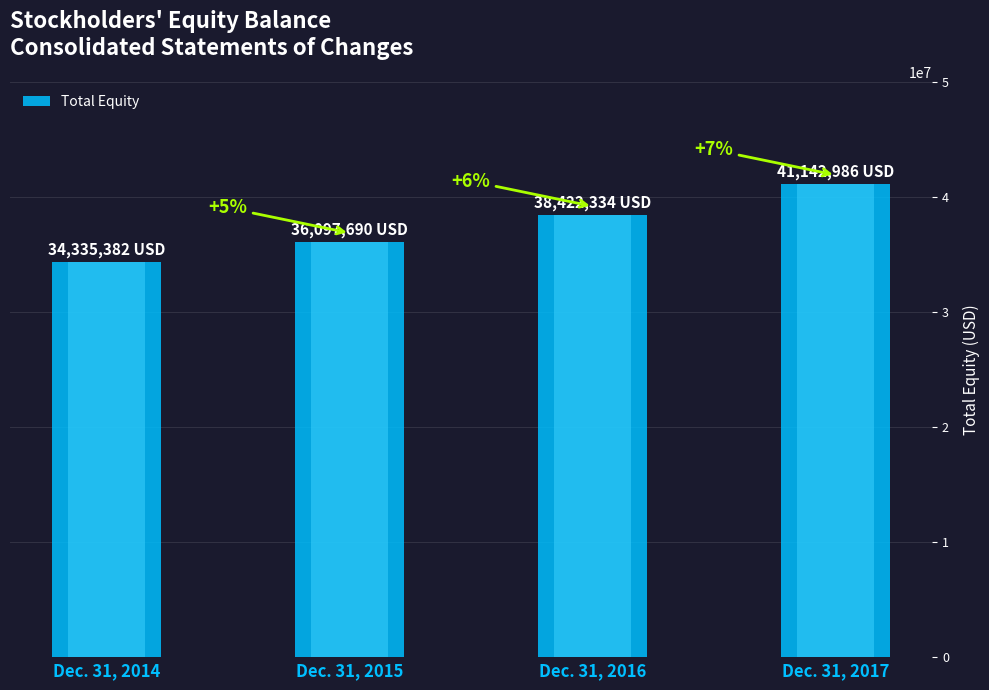

Rank the categories by value from lowest to highest.

Dec. 31, 2014, Dec. 31, 2015, Dec. 31, 2016, Dec. 31, 2017